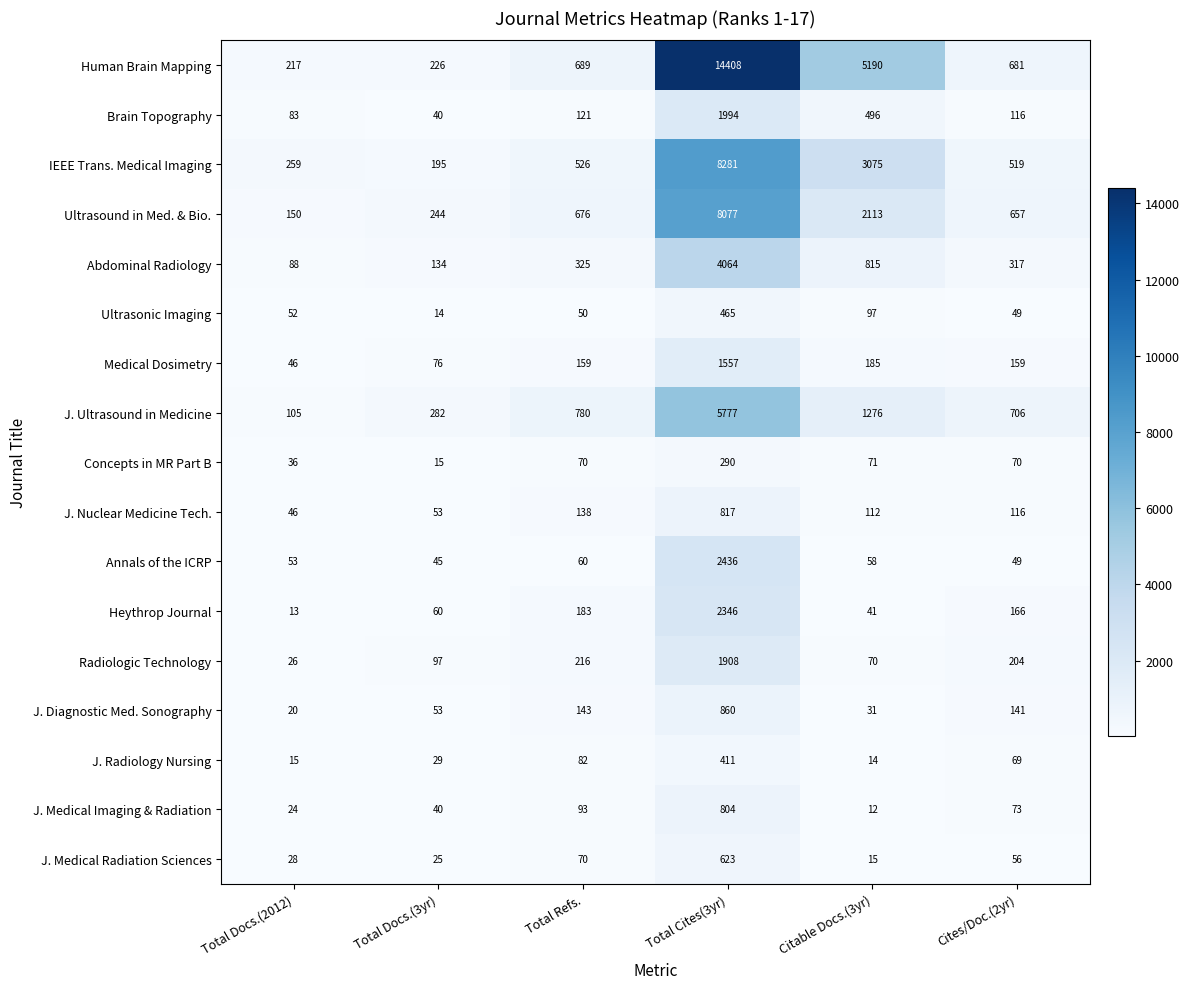

Rank the series at Total Cites(3yr) from highest to lowest value.

Human Brain Mapping, IEEE Trans. Medical Imaging, Ultrasound in Med. & Bio., J. Ultrasound in Medicine, Abdominal Radiology, Annals of the ICRP, Heythrop Journal, Brain Topography, Radiologic Technology, Medical Dosimetry, J. Diagnostic Med. Sonography, J. Nuclear Medicine Tech., J. Medical Imaging & Radiation, J. Medical Radiation Sciences, Ultrasonic Imaging, J. Radiology Nursing, Concepts in MR Part B